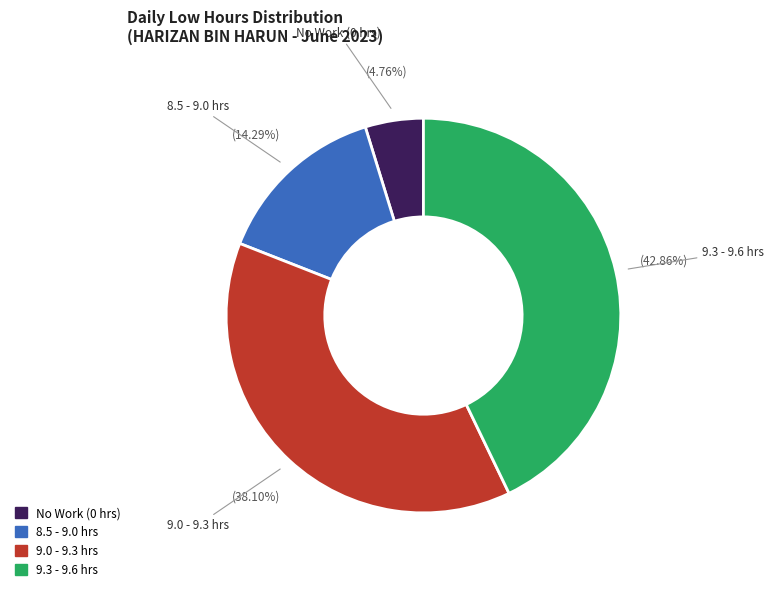

Is there any slice that represents more than half of the pie?

No